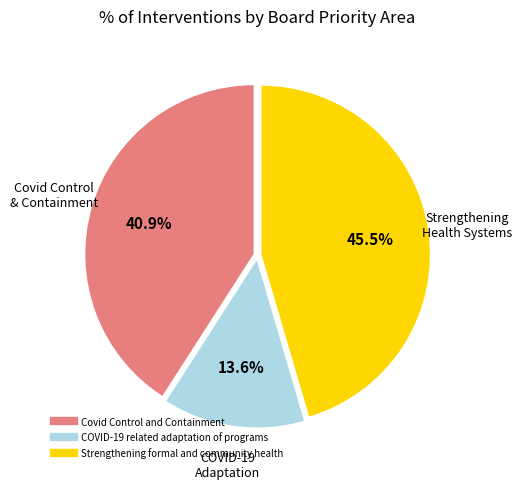

Combined, what portion of the pie is Covid Control and Containment and Strengthening formal and community health?

86.4%